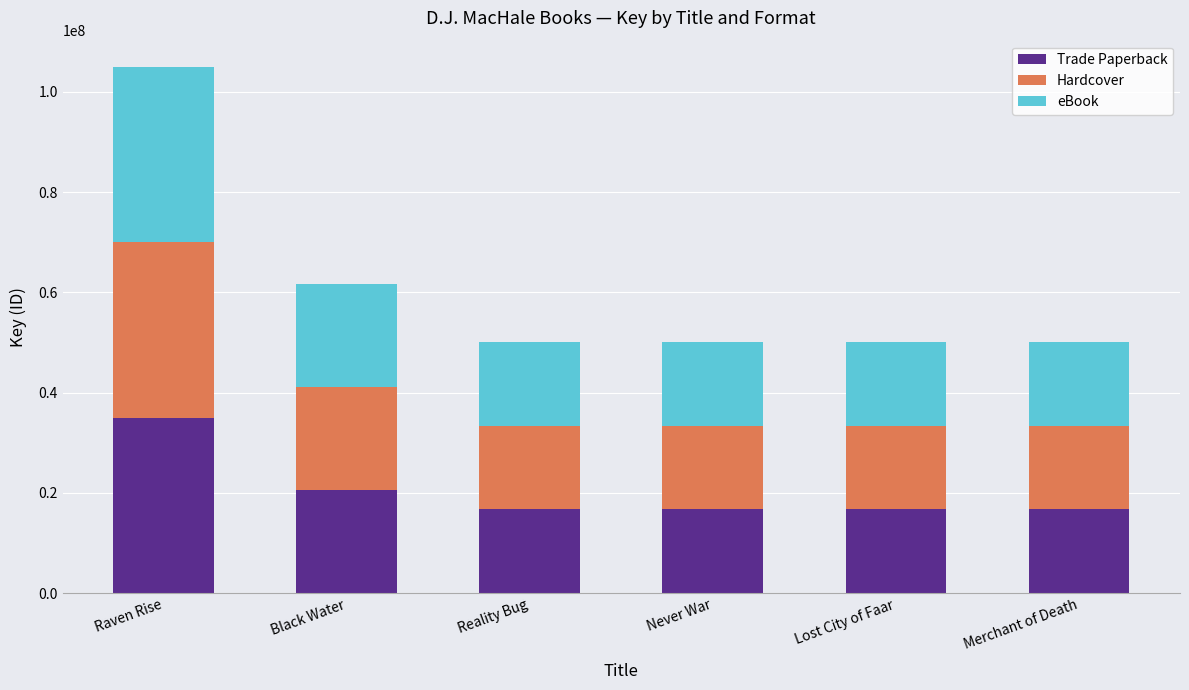

What is the sum of all Trade Paperback values?

122292075